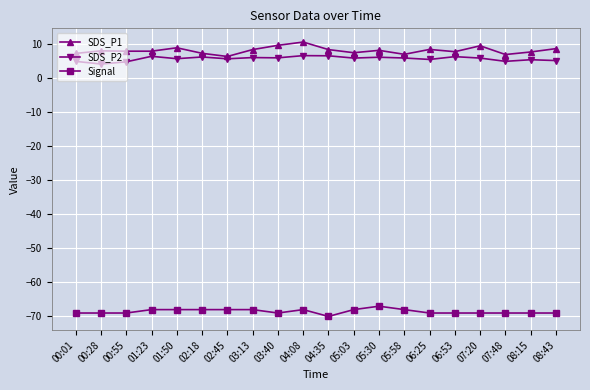

What is the sum of the Signal values at 05:58 and 00:55?

-137.0